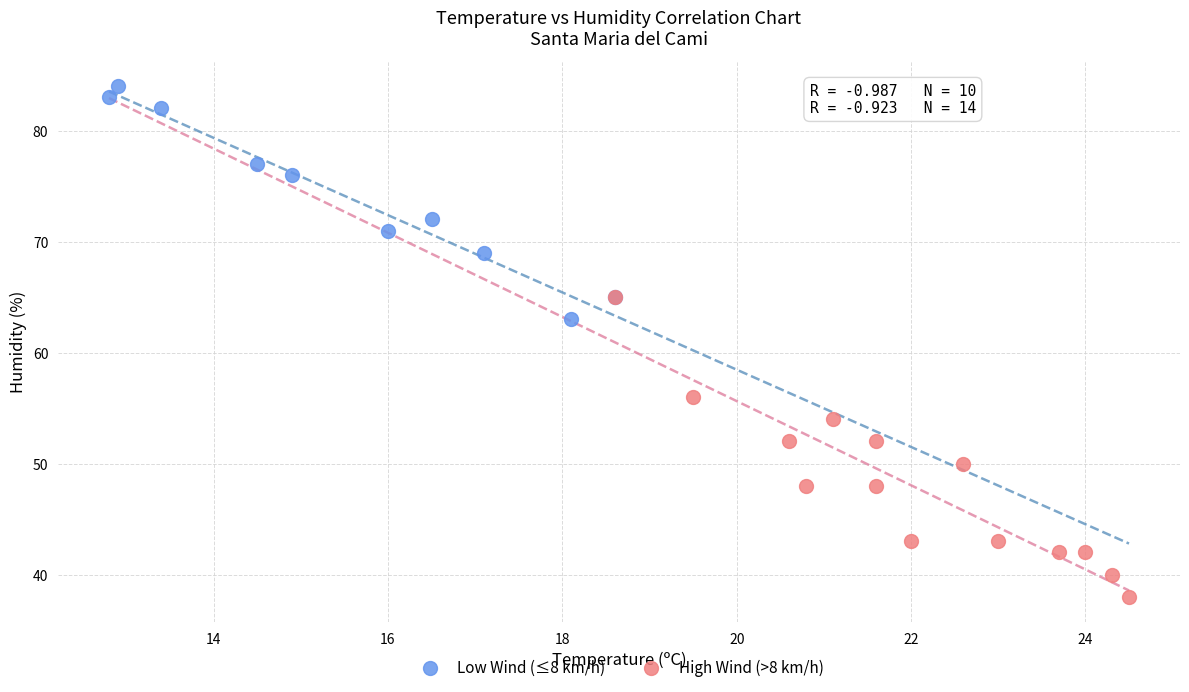

Which series reaches the minimum Y coordinate?

High Wind (>8 km/h)